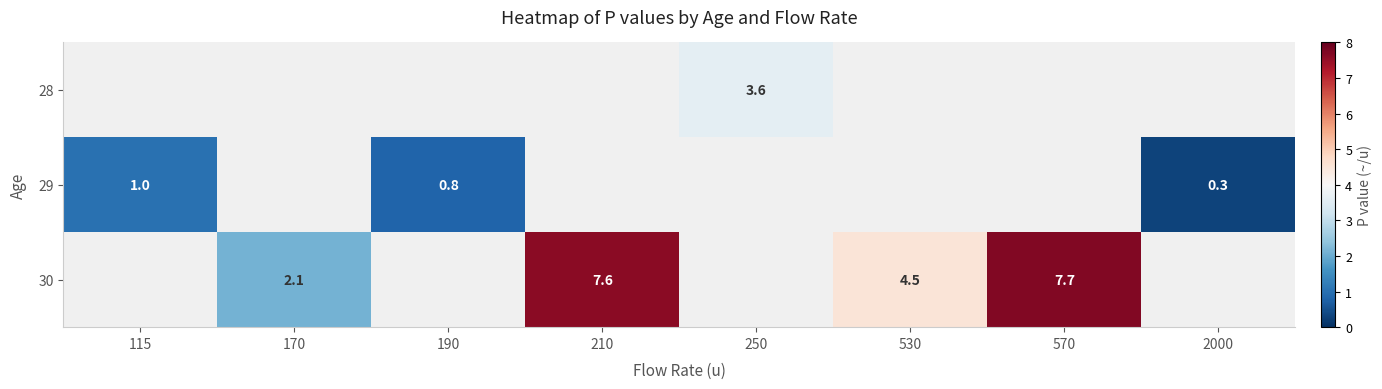

True or false: 30 has a value of 7.7 at 570.

True